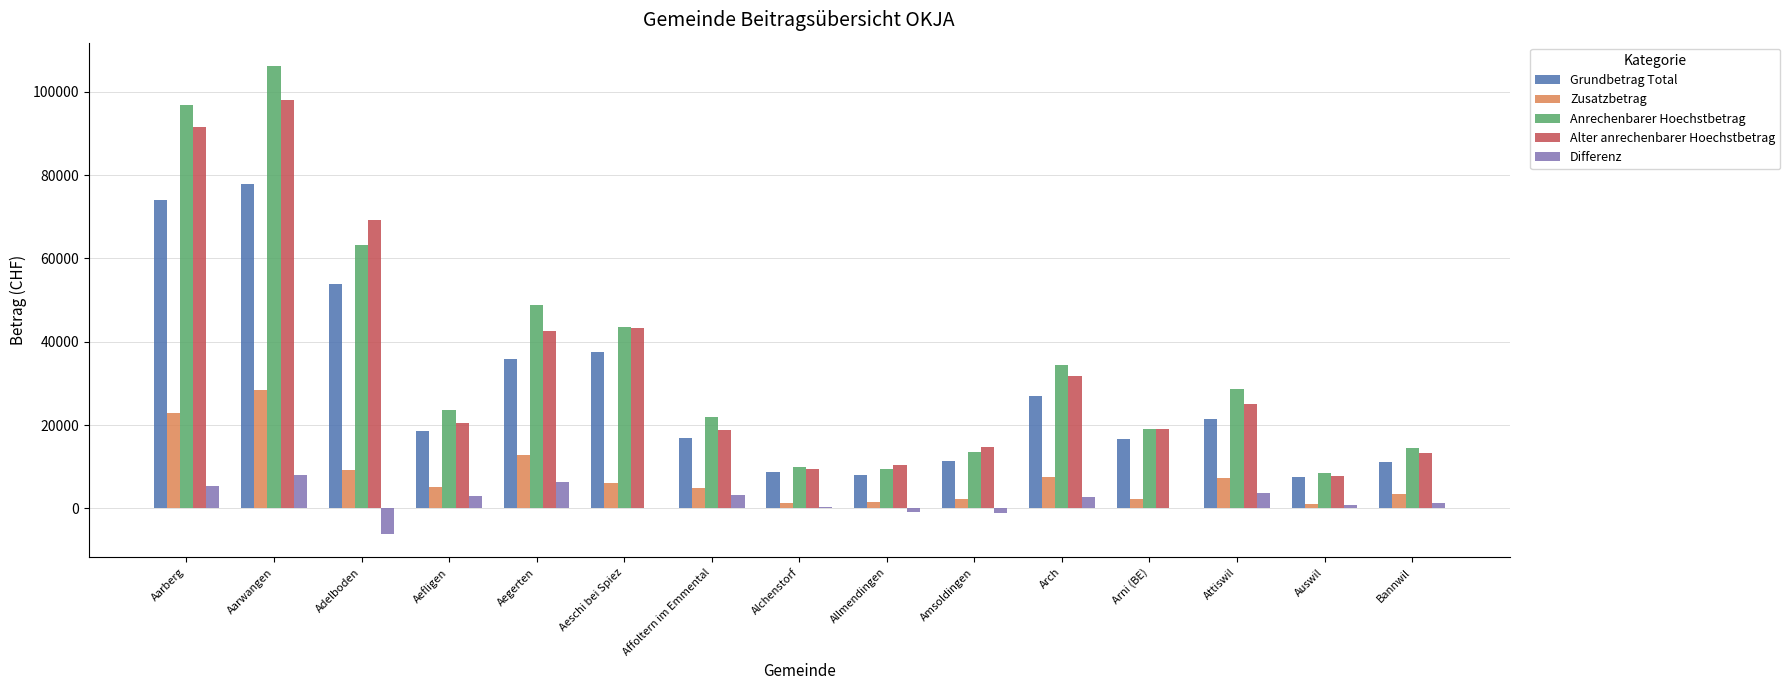

Is it true that Anrechenbarer Hoechstbetrag equals 21932.1 at Aarwangen?

False